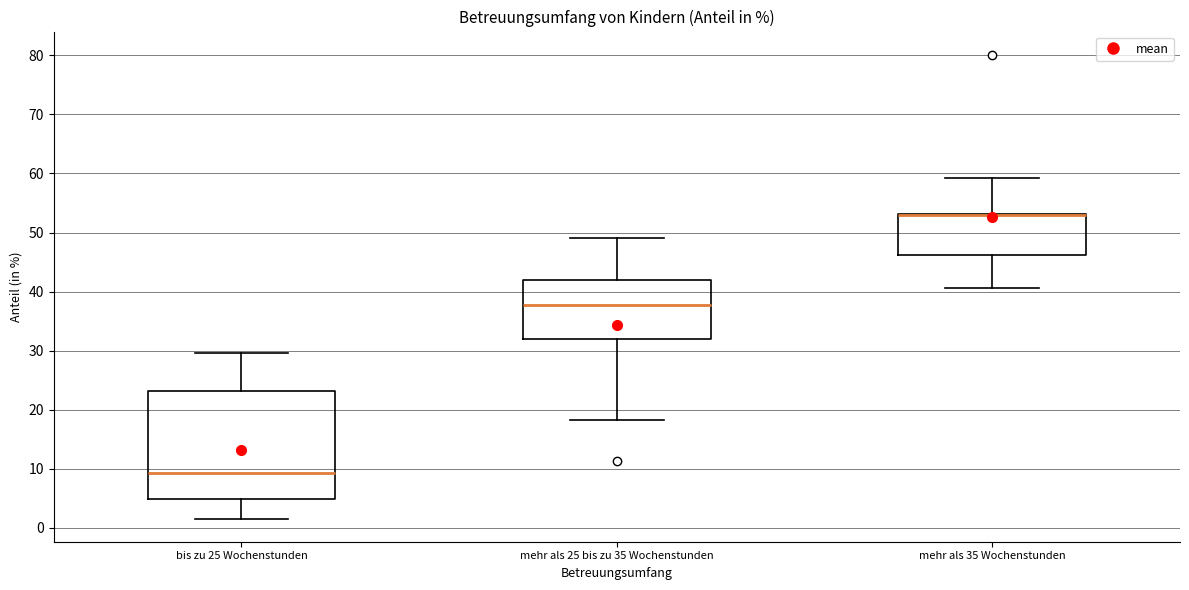

Where does the median line of the box for mehr als 25 bis zu 35 Wochenstunden sit on the y-axis? The values are not printed on the chart, so give them approximately, as read against the axis.

38